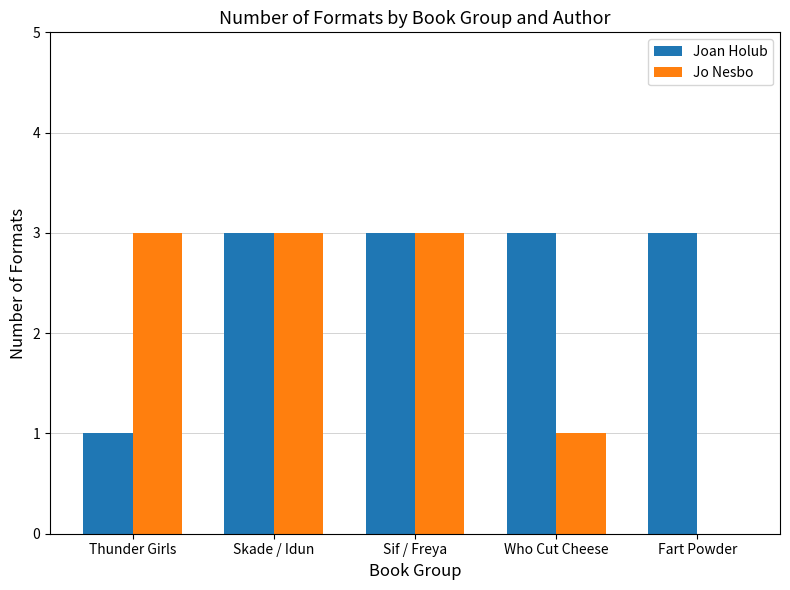

Is the value of Joan Holub at Skade / Idun greater than the value of Jo Nesbo at Who Cut Cheese?

Yes